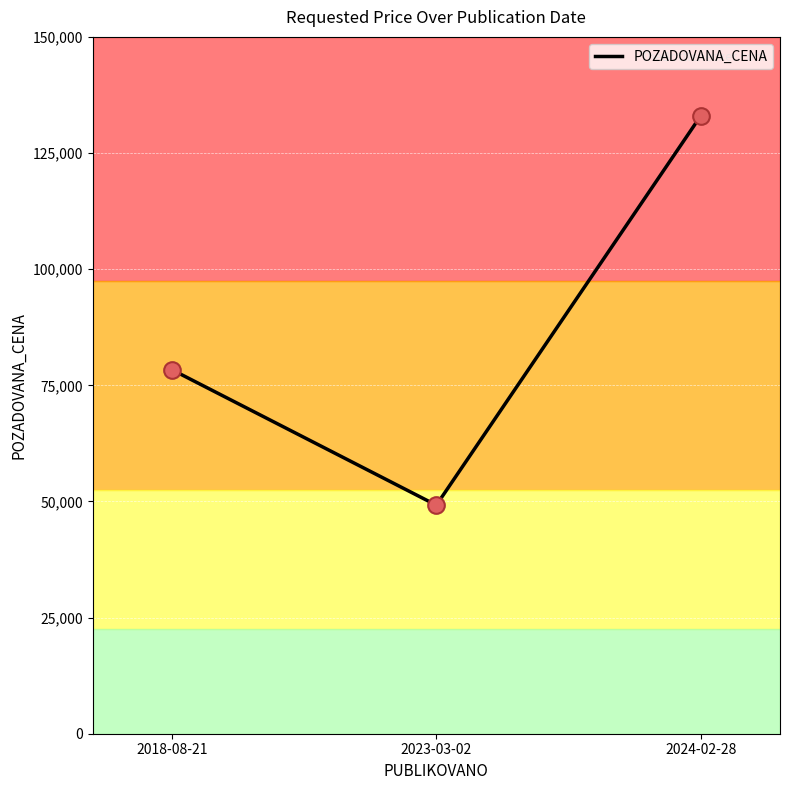

Which has a higher value, 2018-08-21 or 2024-02-28?

2024-02-28